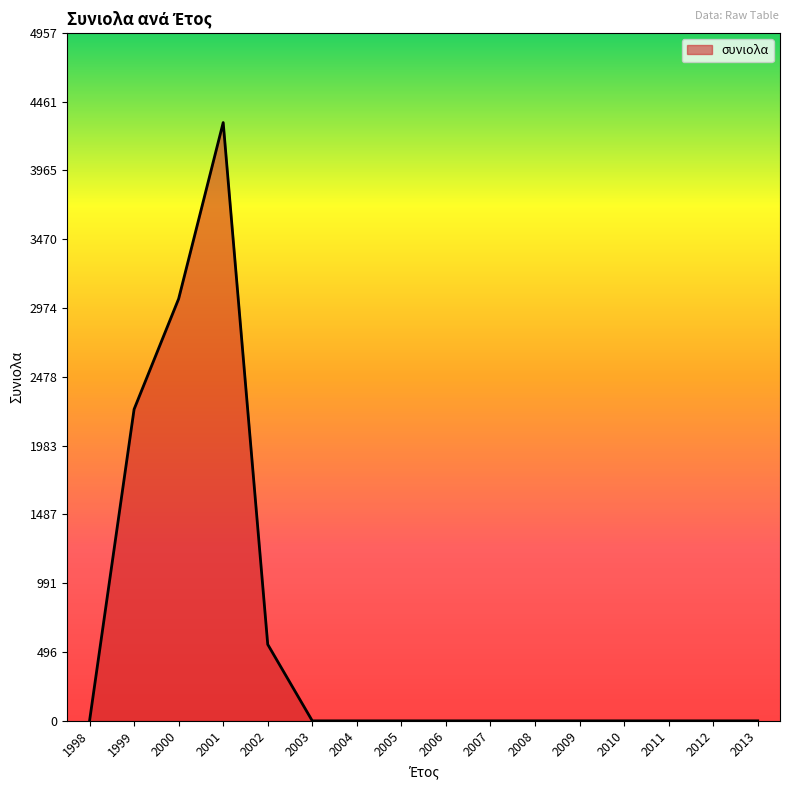

What is the average value?

634.1